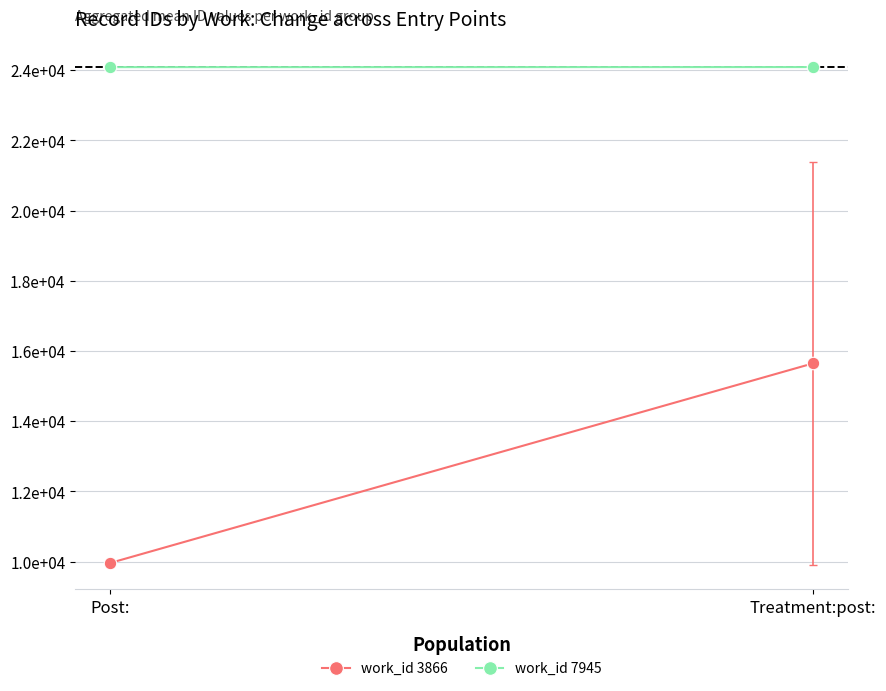

Reading left to right, extract all data points from this chart.

work_id 3866: 9962.7	15648.5
work_id 7945: 24084.0	24085.5